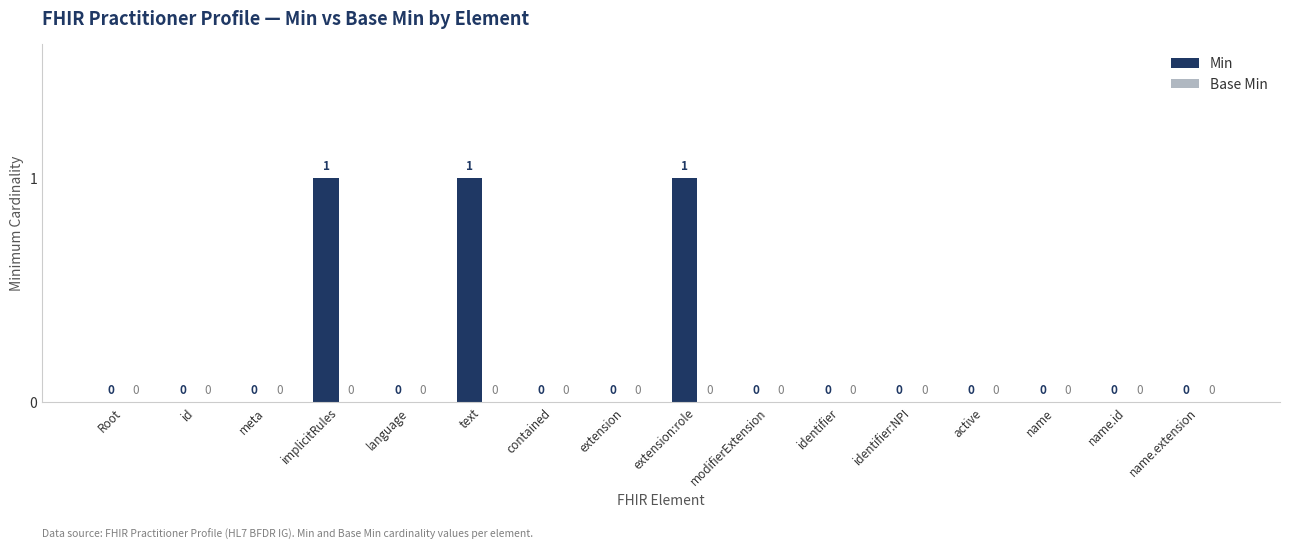

The value at active is 1. True or false?

False